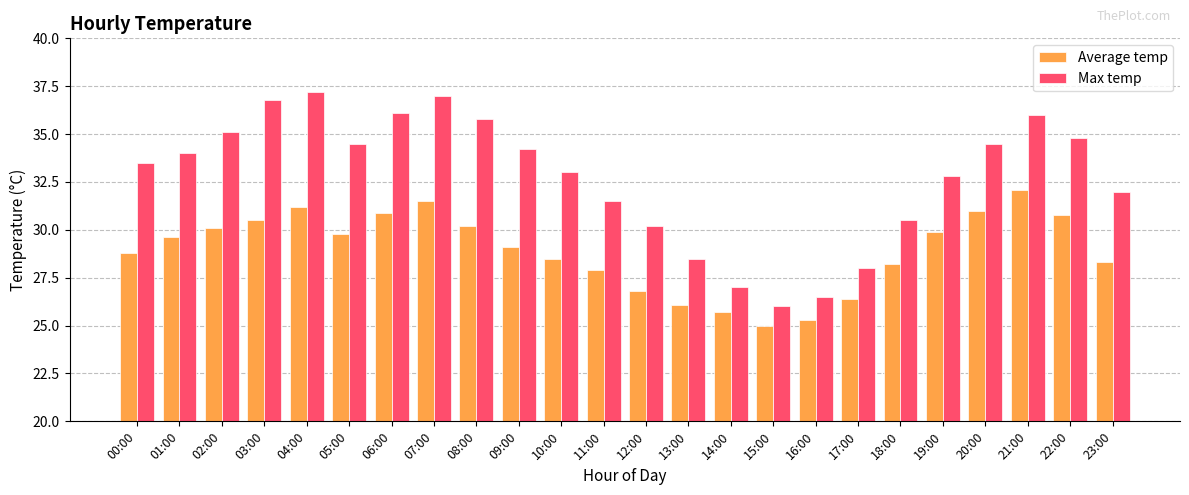

True or false: Average temp has a value of 28.5 at 10:00.

True